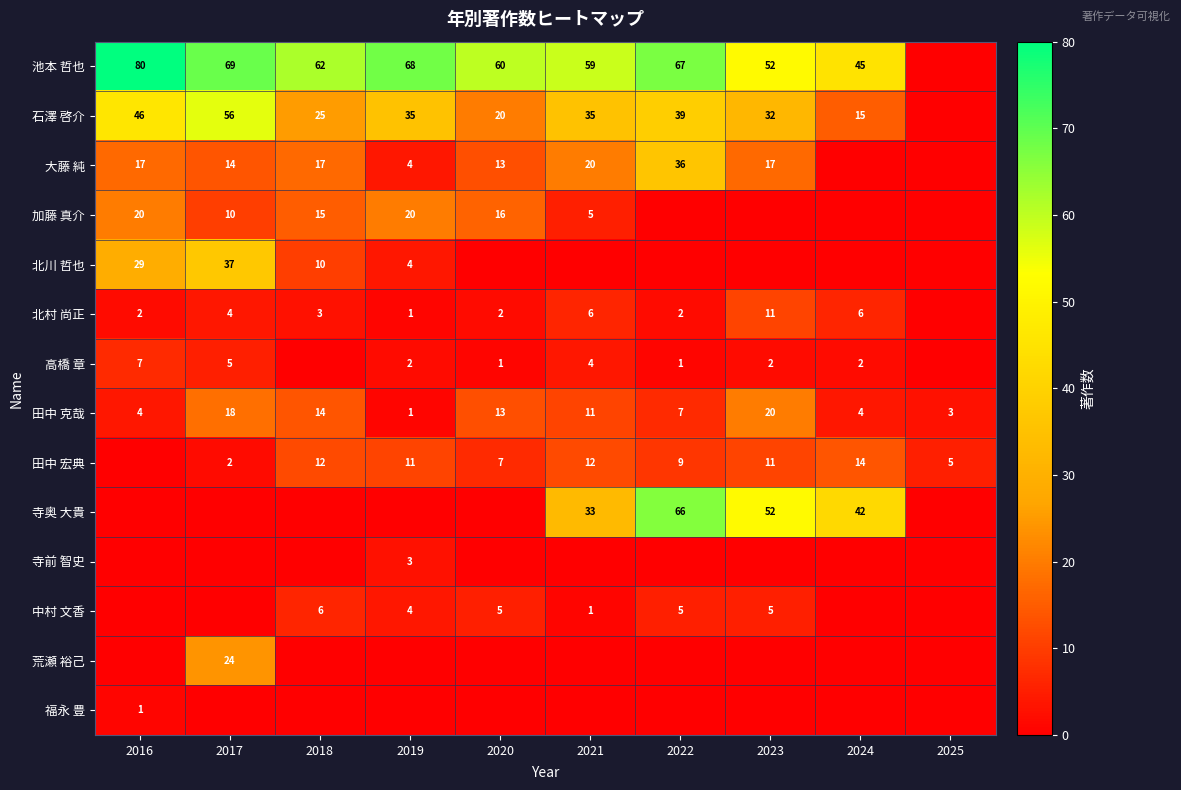

At which label does 田中 克哉 reach its minimum?

2019